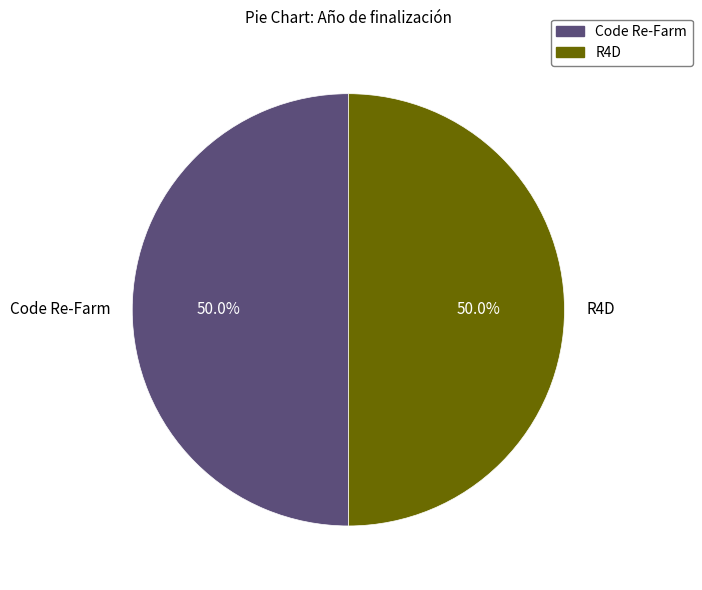

The Code Re-Farm slice represents 41% of the pie. True or false?

False